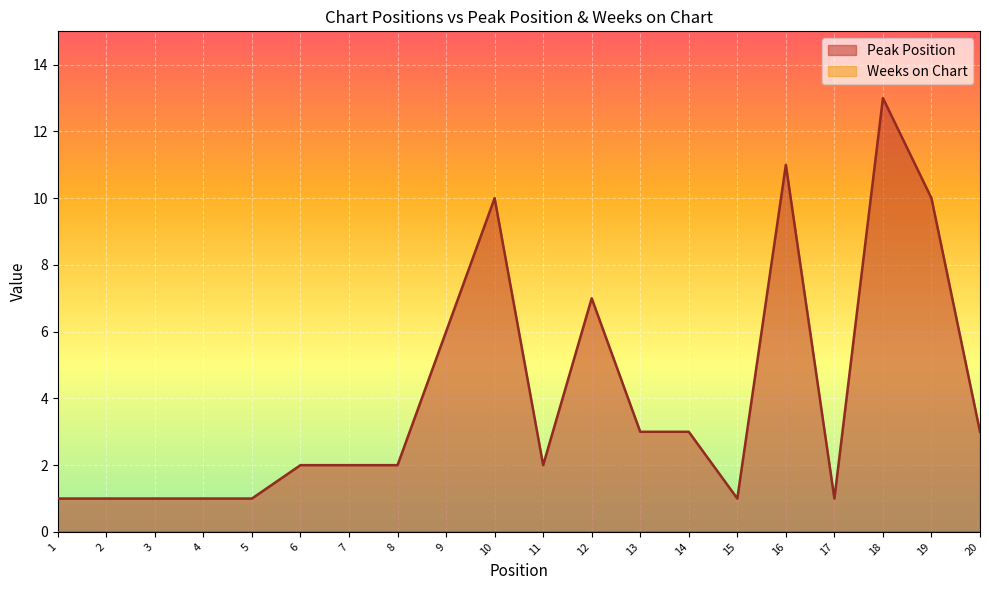

How many data points does each series have?

20